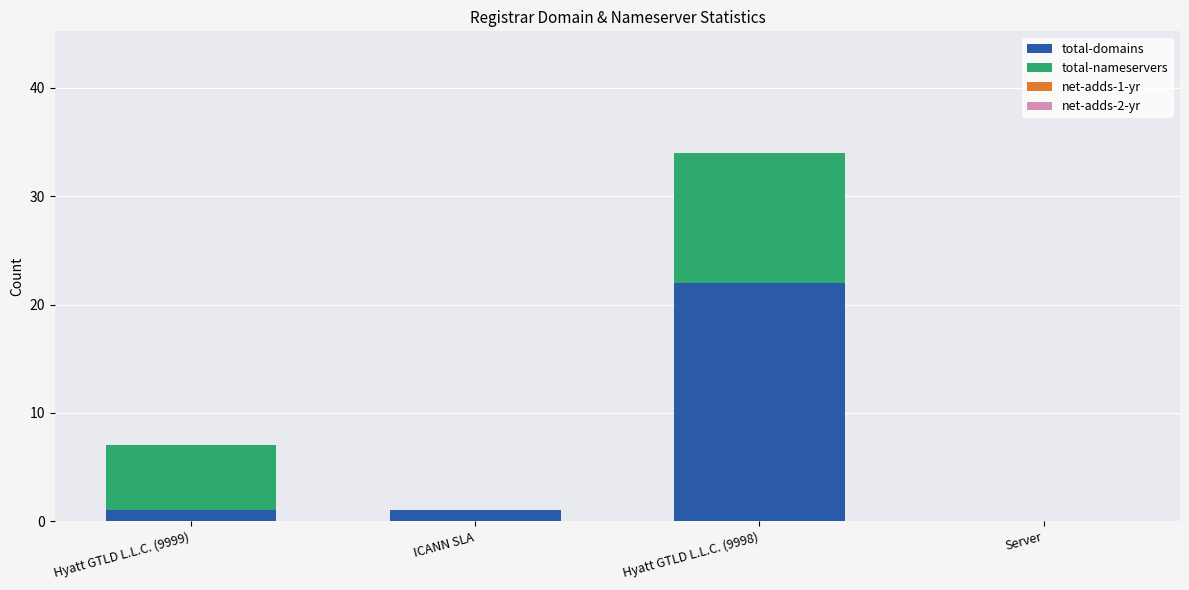

What is the total value across all series at Hyatt GTLD L.L.C. (9998)?

34